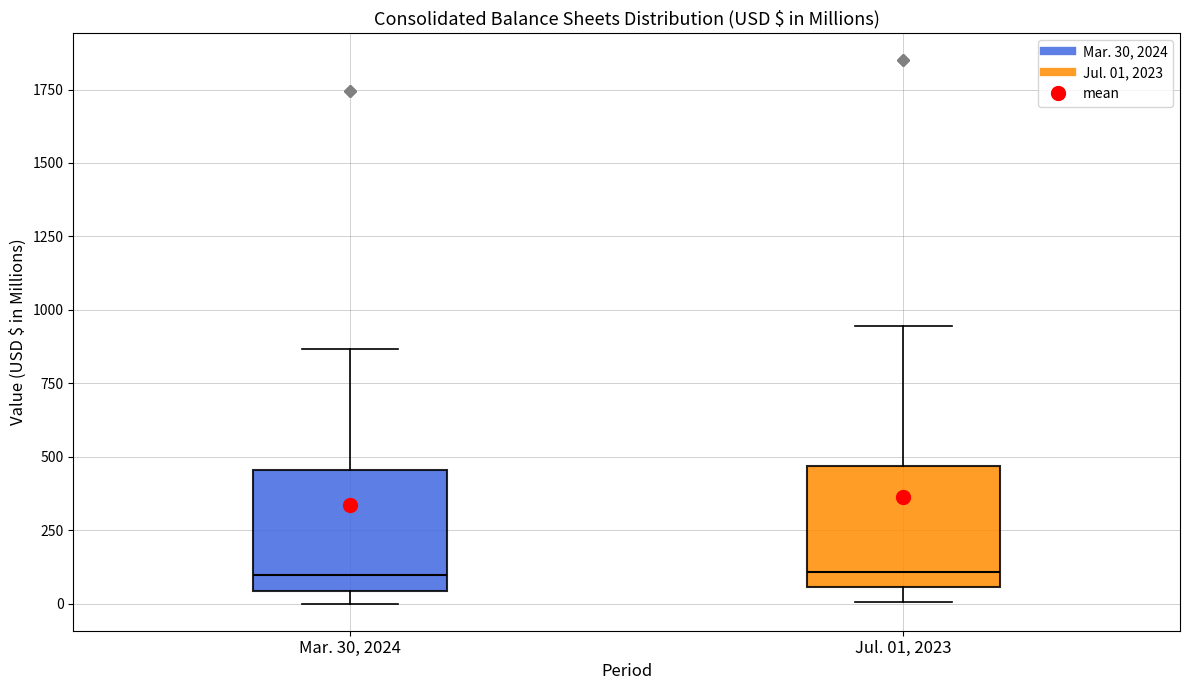

Reading left to right, transcribe this box plot: for each box, give where its median line is, the range the box spans, and where its two whiskers end, as read against the y-axis. The values are not printed on the chart, so give them approximately, as read against the axis.

Mar. 30, 2024: median 100, box 50 to 450, whiskers 0 to 850
Jul. 01, 2023: median 100, box 50 to 450, whiskers 0 to 950